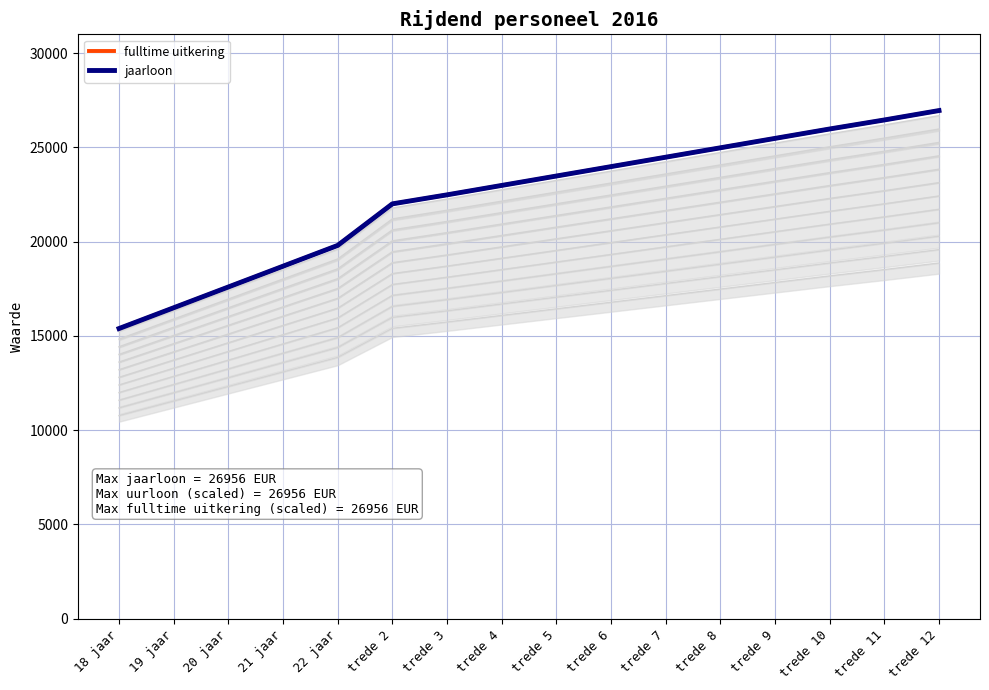

What is the highest value of the jaarloon series?

26956.8